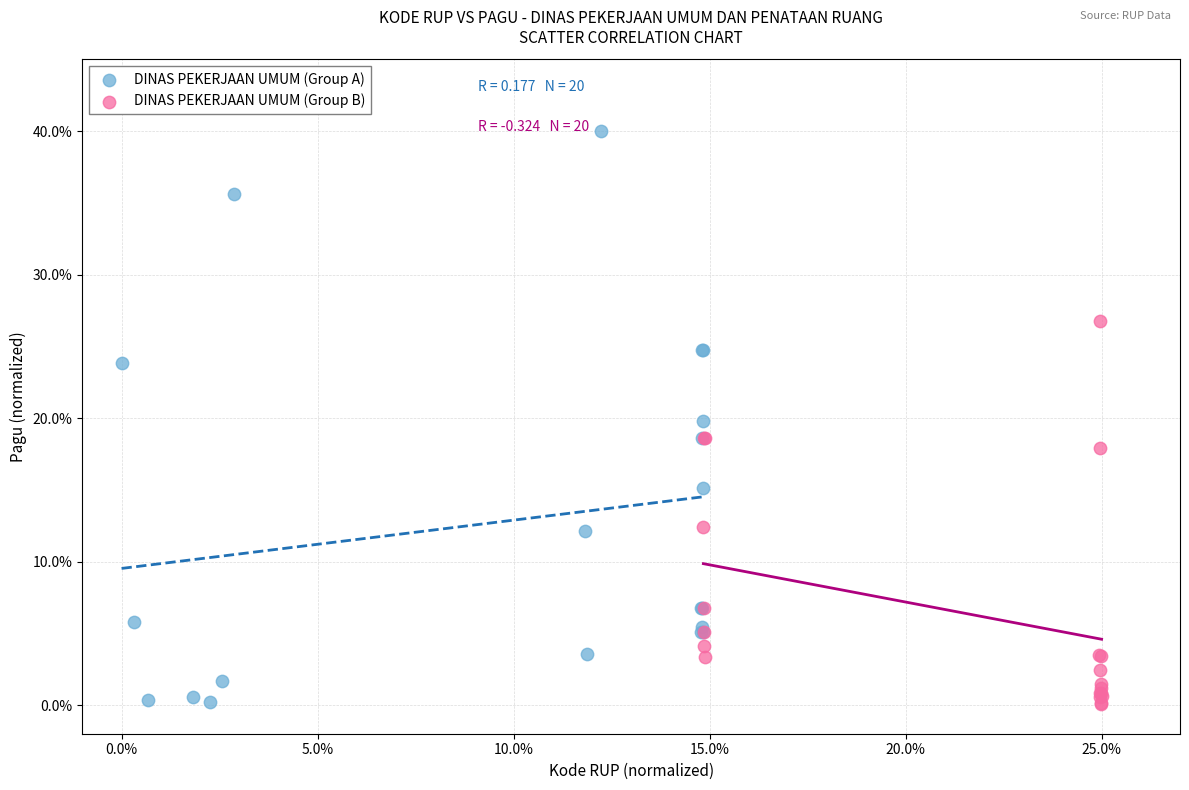

Which series contains the highest Y value?

DINAS PEKERJAAN UMUM (Group A)